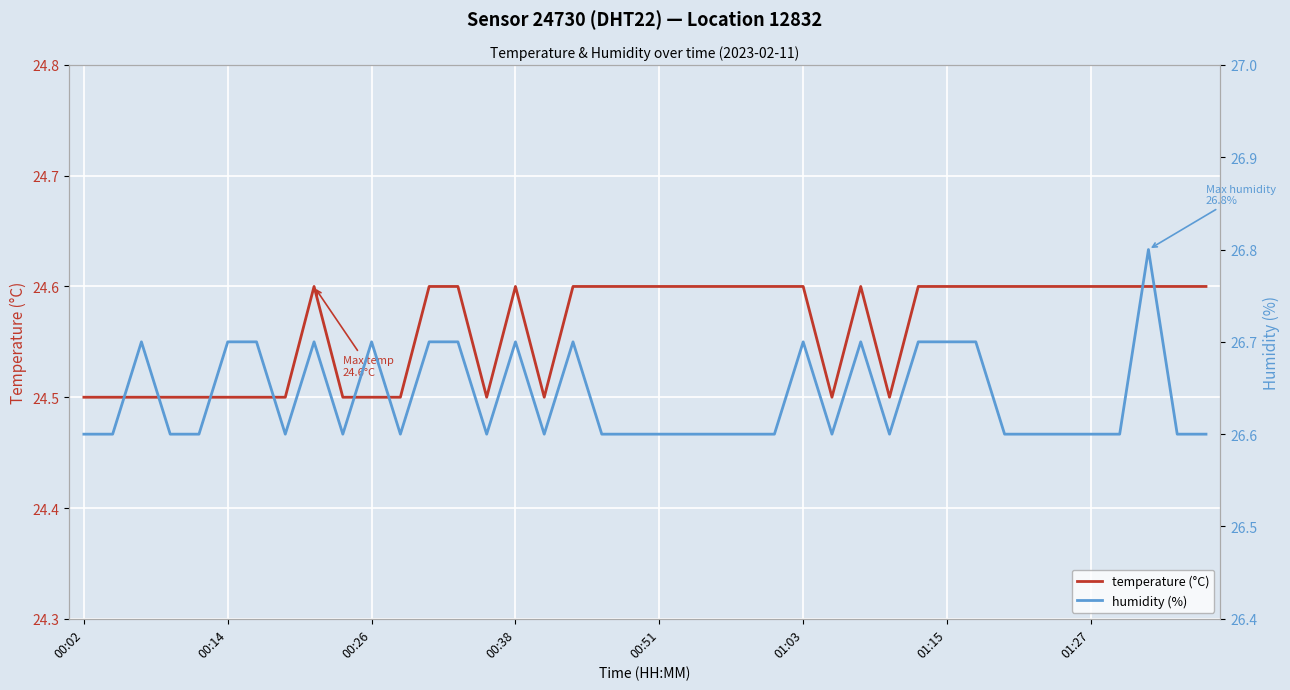

True or false: humidity (%) and temperature (°C) cross at least once.

False